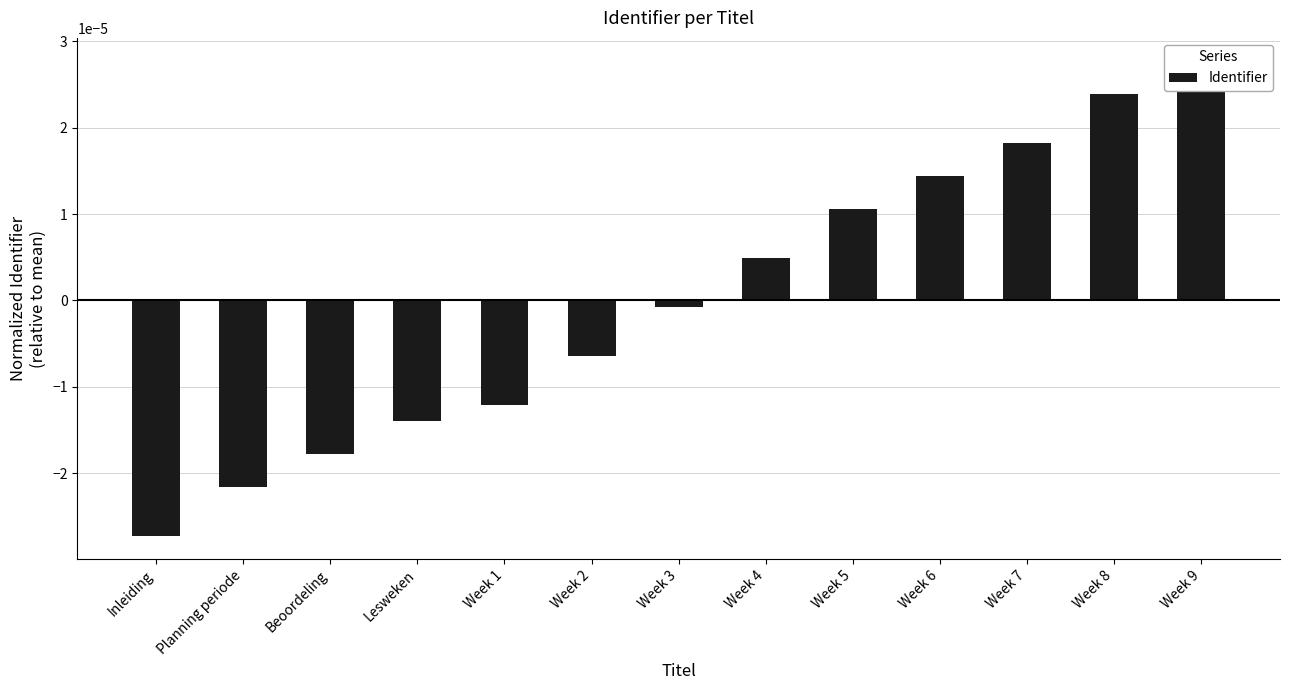

How many bars are there in total?

13